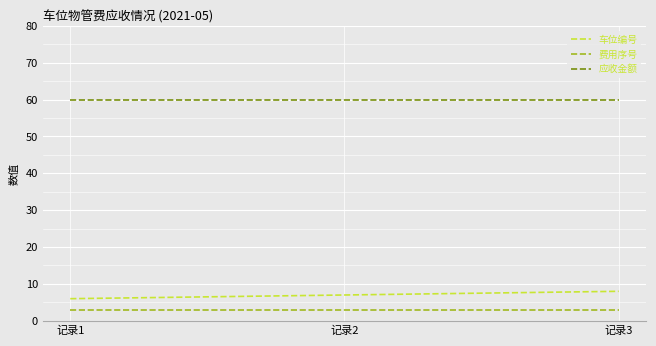

What are all the series names shown in the legend?

车位编号, 费用序号, 应收金额